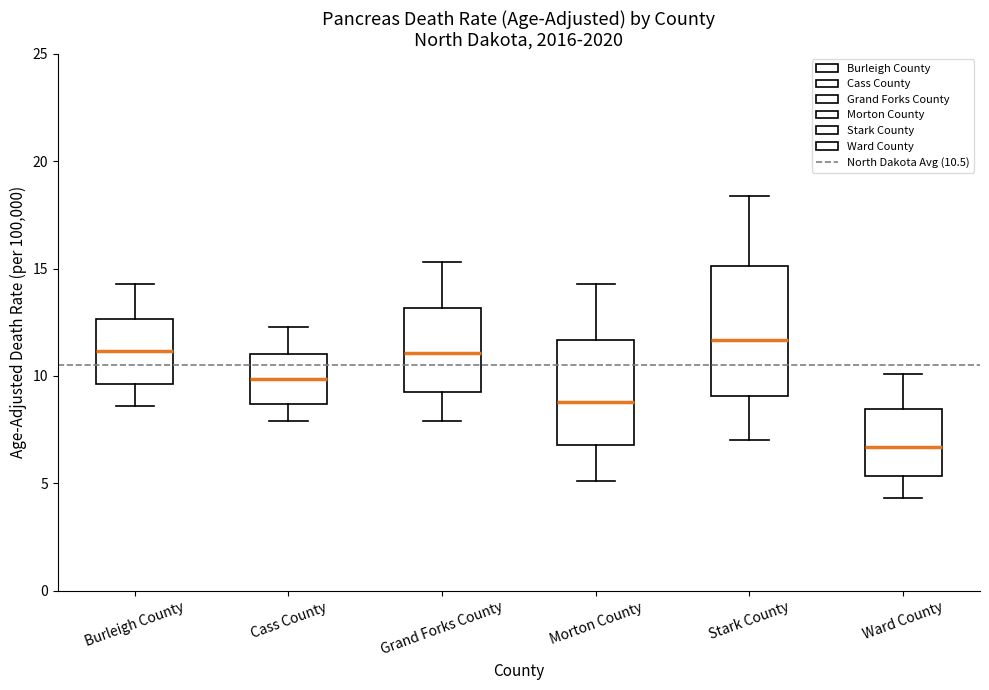

Reading left to right, read every box against the y-axis: the position of its median line, the range the box covers, and the ends of its whiskers. The values are not printed on the chart, so give them approximately, as read against the axis.

Burleigh County: median 11.0, box 9.5 to 12.5, whiskers 8.5 to 14.5
Cass County: median 10.0, box 8.5 to 11.0, whiskers 8.0 to 12.5
Grand Forks County: median 11.0, box 9.5 to 13.0, whiskers 8.0 to 15.5
Morton County: median 9.0, box 7.0 to 11.5, whiskers 5.0 to 14.5
Stark County: median 11.5, box 9.0 to 15.0, whiskers 7.0 to 18.5
Ward County: median 6.5, box 5.5 to 8.5, whiskers 4.5 to 10.0